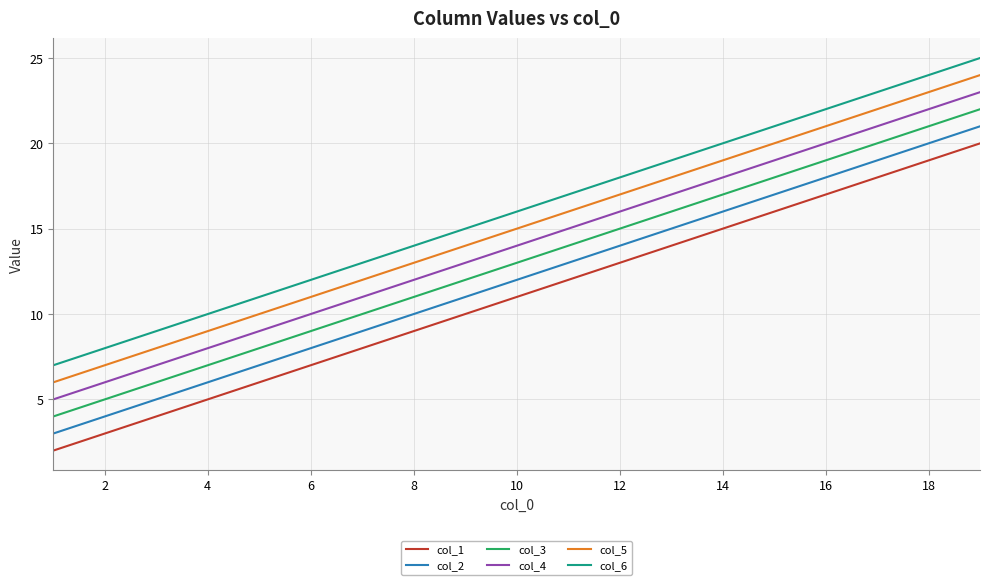

What is the maximum value shown in the chart?

25